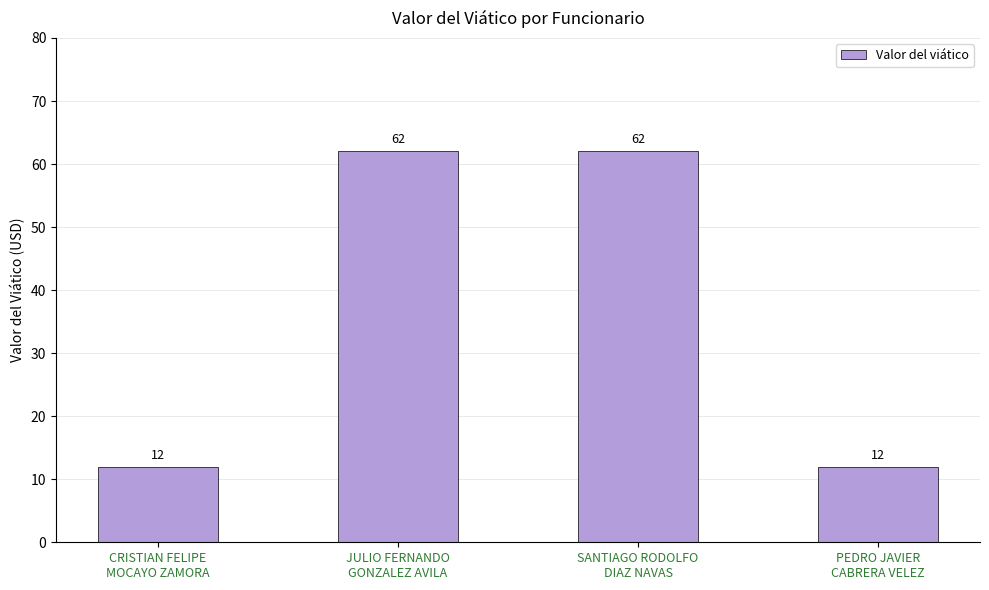

How many bars are there in total?

4